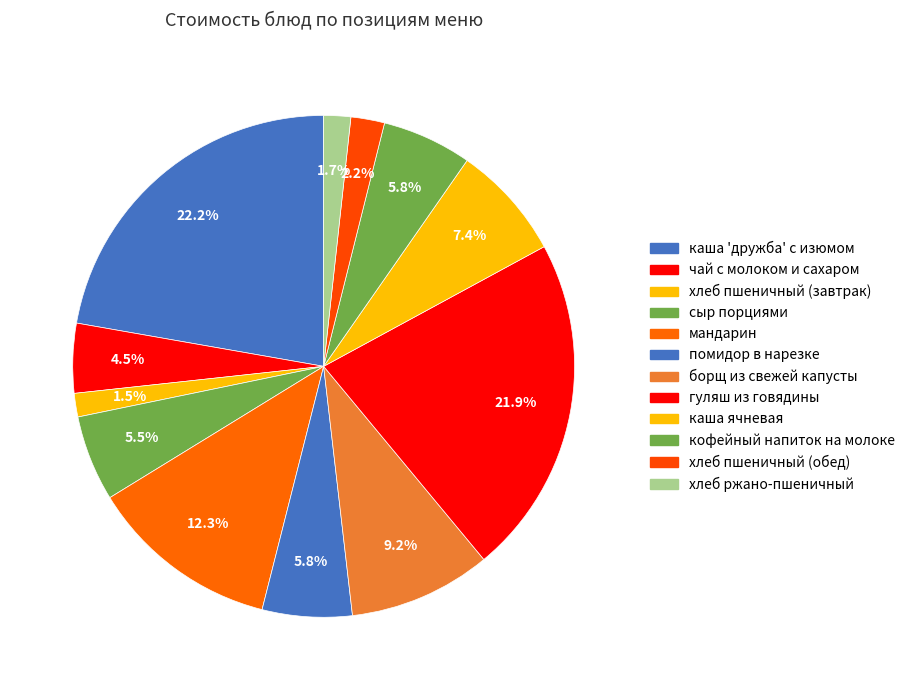

True or false: каша ячневая accounts for 1% of the total.

False